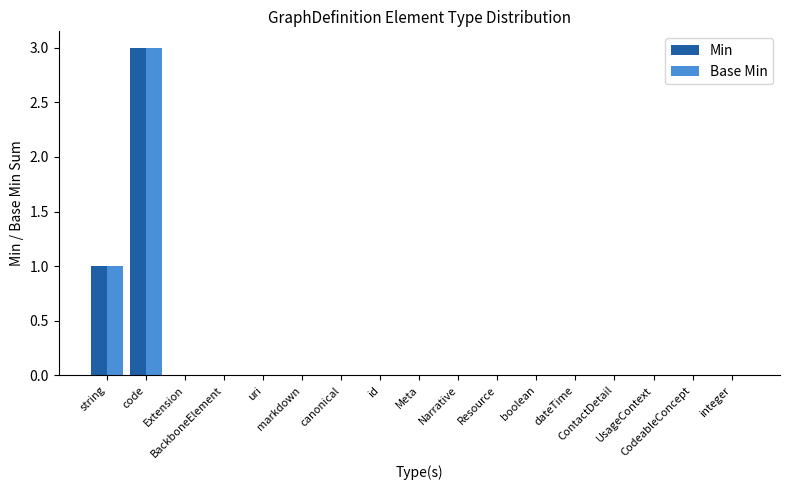

What is the sum of all Min values?

4